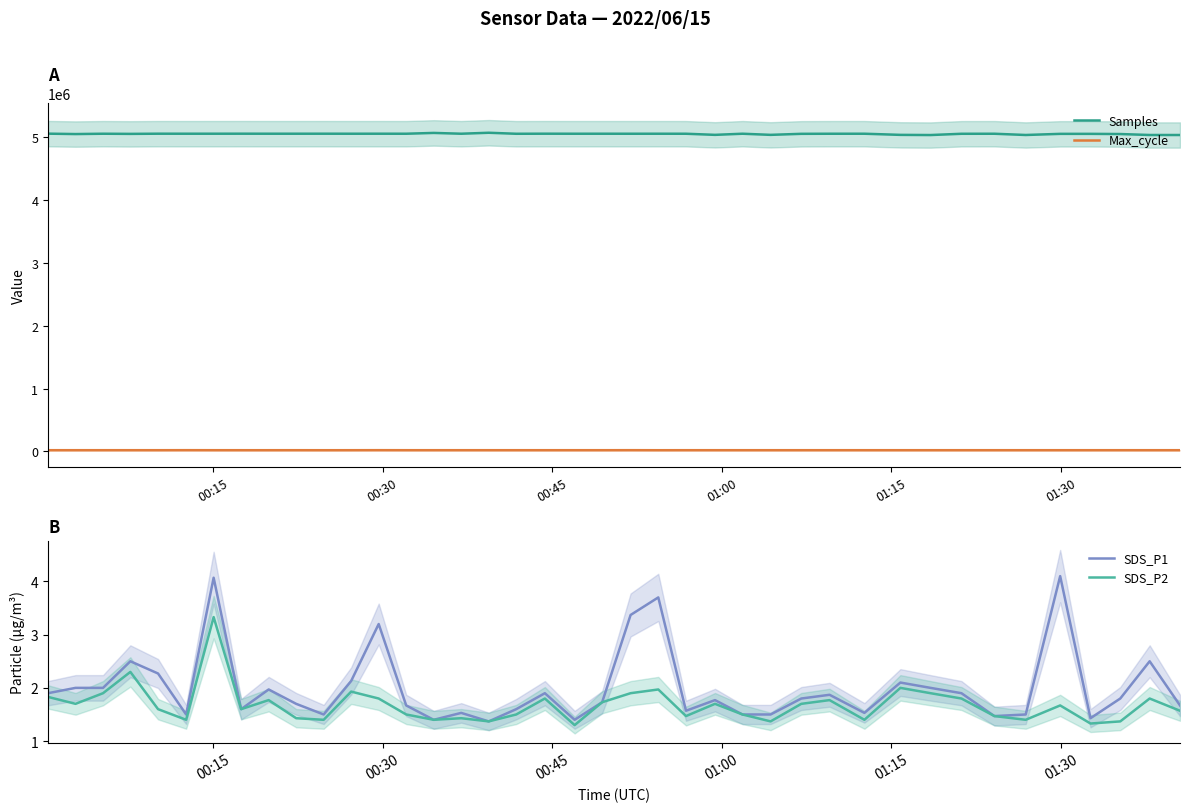

True or false: Samples and Max_cycle intersect in this chart.

False